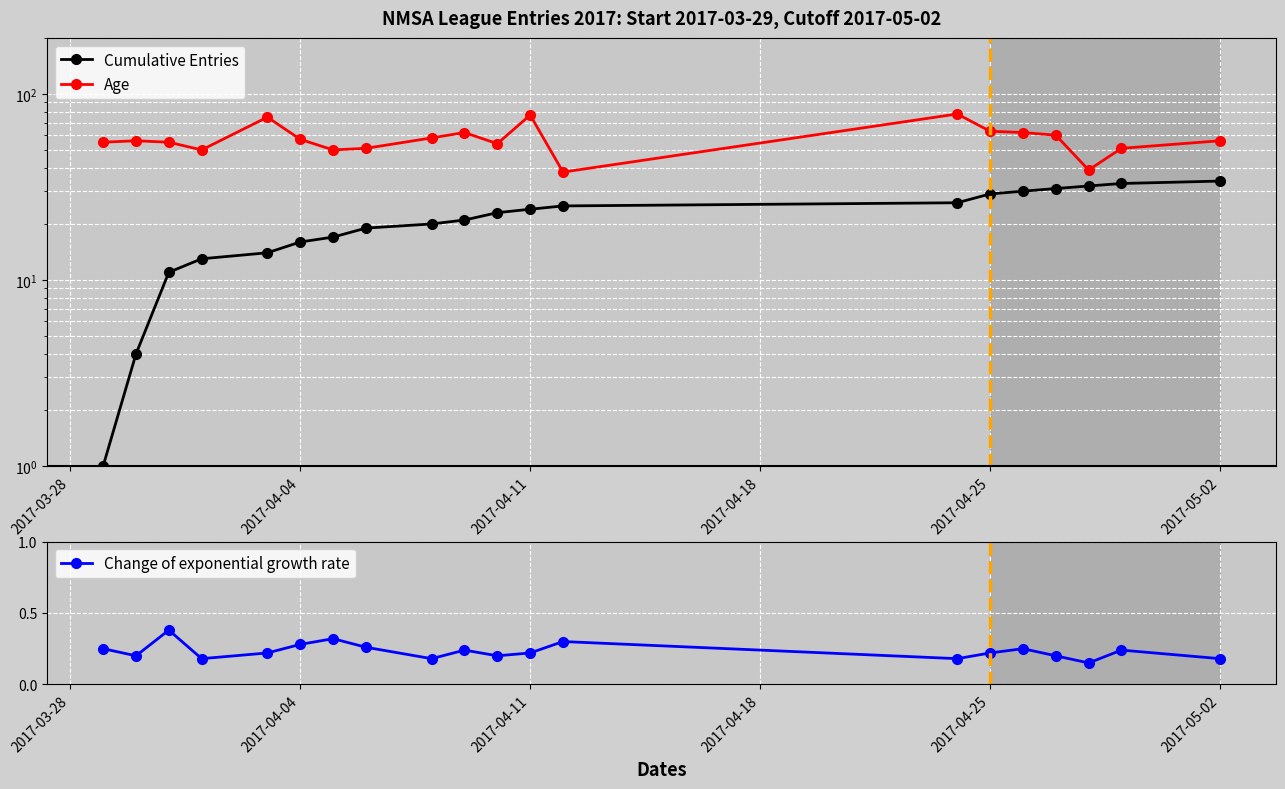

True or false: Cumulative Entries and Change of exponential growth rate cross at least once.

False